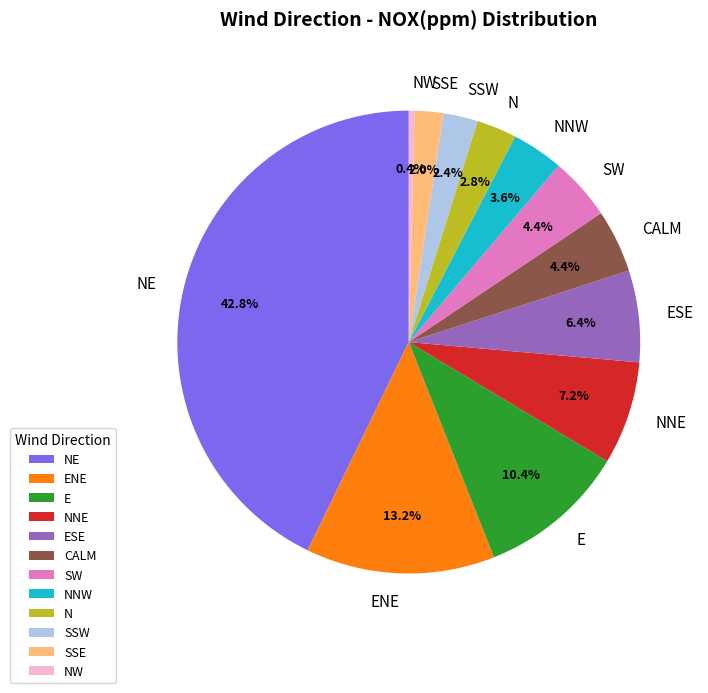

To the nearest percent, what percentage of the pie is ESE?

6%